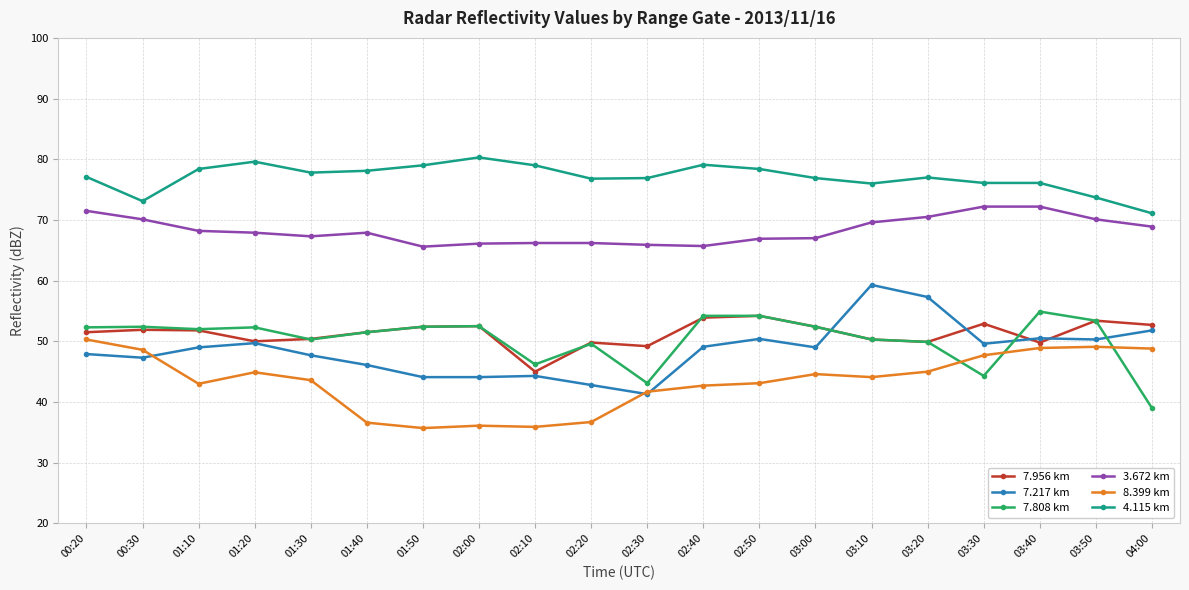

True or false: 4.115 km and 7.808 km intersect in this chart.

False